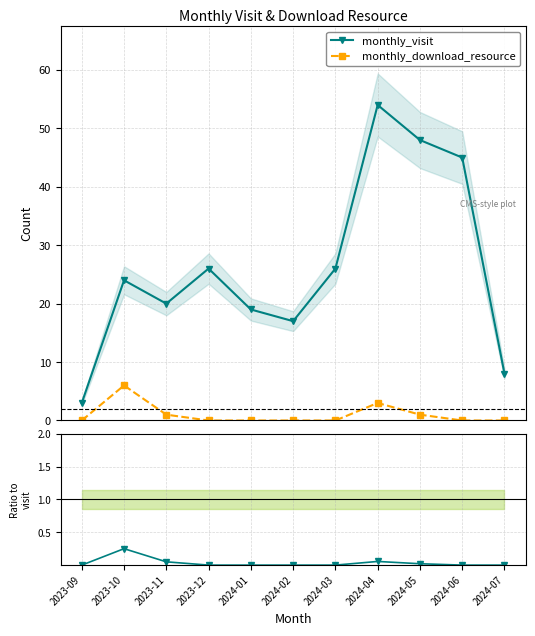

Which series has the largest range (max minus min)?

monthly_visit